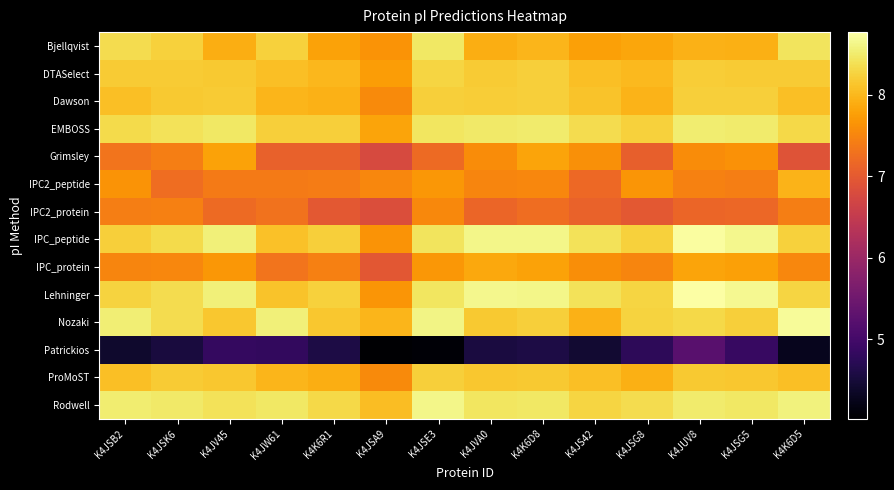

Reading right to left, list all the values displayed in this chart.

Bjellqvist: K4K6D5=8.4	K4JSG5=7.9	K4JUV8=7.9	K4JSG8=7.8	K4JS42=7.8	K4K6D8=8.0	K4JVA0=7.9	K4JSE3=8.5	K4JSA9=7.6	K4K6R1=7.8	K4JW61=8.2	K4JV45=7.9	K4JSK6=8.2	K4JSB2=8.3
DTASelect: K4K6D5=8.2	K4JSG5=8.2	K4JUV8=8.2	K4JSG8=8.0	K4JS42=8.1	K4K6D8=8.2	K4JVA0=8.2	K4JSE3=8.3	K4JSA9=7.7	K4K6R1=8.0	K4JW61=8.1	K4JV45=8.2	K4JSK6=8.2	K4JSB2=8.2
Dawson: K4K6D5=8.1	K4JSG5=8.2	K4JUV8=8.2	K4JSG8=8.0	K4JS42=8.1	K4K6D8=8.2	K4JVA0=8.2	K4JSE3=8.2	K4JSA9=7.6	K4K6R1=8.0	K4JW61=8.0	K4JV45=8.2	K4JSK6=8.2	K4JSB2=8.1
EMBOSS: K4K6D5=8.3	K4JSG5=8.5	K4JUV8=8.5	K4JSG8=8.2	K4JS42=8.3	K4K6D8=8.5	K4JVA0=8.5	K4JSE3=8.4	K4JSA9=7.8	K4K6R1=8.2	K4JW61=8.2	K4JV45=8.5	K4JSK6=8.4	K4JSB2=8.3
Grimsley: K4K6D5=6.9	K4JSG5=7.6	K4JUV8=7.6	K4JSG8=7.1	K4JS42=7.6	K4K6D8=7.8	K4JVA0=7.6	K4JSE3=7.2	K4JSA9=6.8	K4K6R1=7.1	K4JW61=7.1	K4JV45=7.8	K4JSK6=7.4	K4JSB2=7.3
IPC2_peptide: K4K6D5=8.0	K4JSG5=7.4	K4JUV8=7.5	K4JSG8=7.7	K4JS42=7.2	K4K6D8=7.5	K4JVA0=7.5	K4JSE3=7.7	K4JSA9=7.5	K4K6R1=7.4	K4JW61=7.4	K4JV45=7.4	K4JSK6=7.2	K4JSB2=7.6
IPC2_protein: K4K6D5=7.4	K4JSG5=7.2	K4JUV8=7.1	K4JSG8=7.0	K4JS42=7.1	K4K6D8=7.2	K4JVA0=7.1	K4JSE3=7.5	K4JSA9=6.8	K4K6R1=7.0	K4JW61=7.3	K4JV45=7.2	K4JSK6=7.4	K4JSB2=7.4
IPC_peptide: K4K6D5=8.2	K4JSG5=8.7	K4JUV8=8.7	K4JSG8=8.2	K4JS42=8.4	K4K6D8=8.6	K4JVA0=8.6	K4JSE3=8.4	K4JSA9=7.6	K4K6R1=8.2	K4JW61=8.1	K4JV45=8.6	K4JSK6=8.3	K4JSB2=8.2
IPC_protein: K4K6D5=7.5	K4JSG5=7.8	K4JUV8=7.8	K4JSG8=7.5	K4JS42=7.6	K4K6D8=7.8	K4JVA0=7.8	K4JSE3=7.7	K4JSA9=7.0	K4K6R1=7.4	K4JW61=7.3	K4JV45=7.7	K4JSK6=7.5	K4JSB2=7.5
Lehninger: K4K6D5=8.3	K4JSG5=8.7	K4JUV8=8.8	K4JSG8=8.3	K4JS42=8.4	K4K6D8=8.6	K4JVA0=8.7	K4JSE3=8.4	K4JSA9=7.7	K4K6R1=8.2	K4JW61=8.1	K4JV45=8.6	K4JSK6=8.3	K4JSB2=8.3
Nozaki: K4K6D5=8.7	K4JSG5=8.2	K4JUV8=8.3	K4JSG8=8.3	K4JS42=8.0	K4K6D8=8.2	K4JVA0=8.2	K4JSE3=8.6	K4JSA9=8.0	K4K6R1=8.1	K4JW61=8.6	K4JV45=8.1	K4JSK6=8.4	K4JSB2=8.5
Patrickios: K4K6D5=4.3	K4JSG5=4.9	K4JUV8=5.2	K4JSG8=4.7	K4JS42=4.4	K4K6D8=4.6	K4JVA0=4.6	K4JSE3=4.1	K4JSA9=4.0	K4K6R1=4.6	K4JW61=4.8	K4JV45=4.8	K4JSK6=4.5	K4JSB2=4.4
ProMoST: K4K6D5=8.1	K4JSG5=8.2	K4JUV8=8.2	K4JSG8=7.9	K4JS42=8.1	K4K6D8=8.2	K4JVA0=8.1	K4JSE3=8.2	K4JSA9=7.6	K4K6R1=7.9	K4JW61=8.0	K4JV45=8.1	K4JSK6=8.2	K4JSB2=8.1
Rodwell: K4K6D5=8.6	K4JSG5=8.5	K4JUV8=8.5	K4JSG8=8.4	K4JS42=8.3	K4K6D8=8.5	K4JVA0=8.4	K4JSE3=8.6	K4JSA9=8.1	K4K6R1=8.3	K4JW61=8.5	K4JV45=8.4	K4JSK6=8.5	K4JSB2=8.5